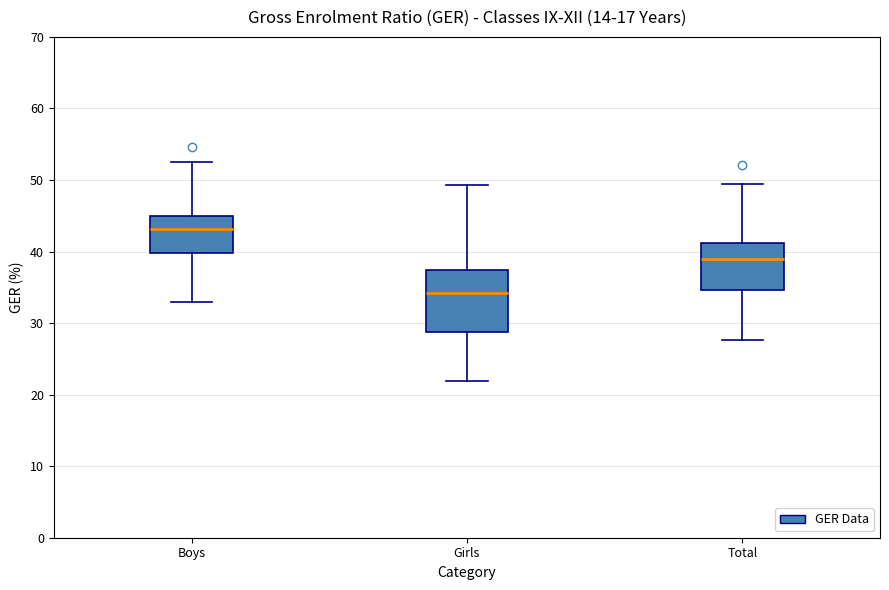

Where is the upper edge of the box for Boys on the y-axis? The values are not printed on the chart, so give them approximately, as read against the axis.

45